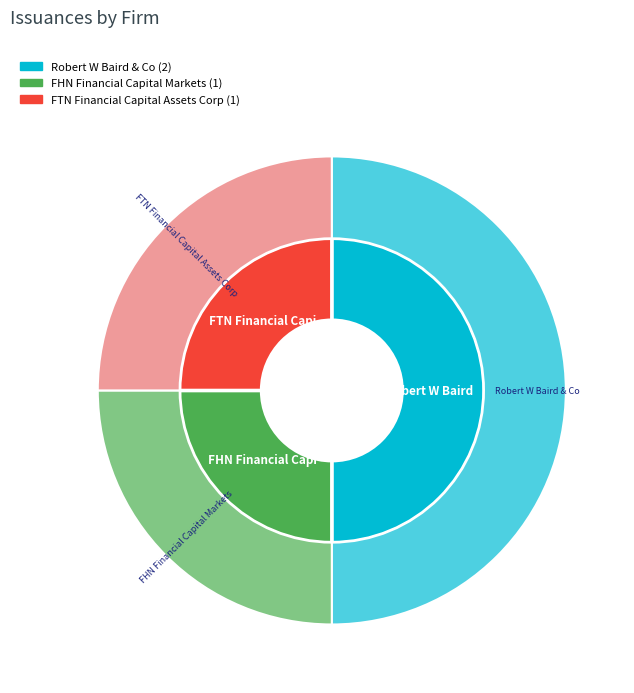

To the nearest percent, what is the difference between the largest and smallest slice percentages?

25%